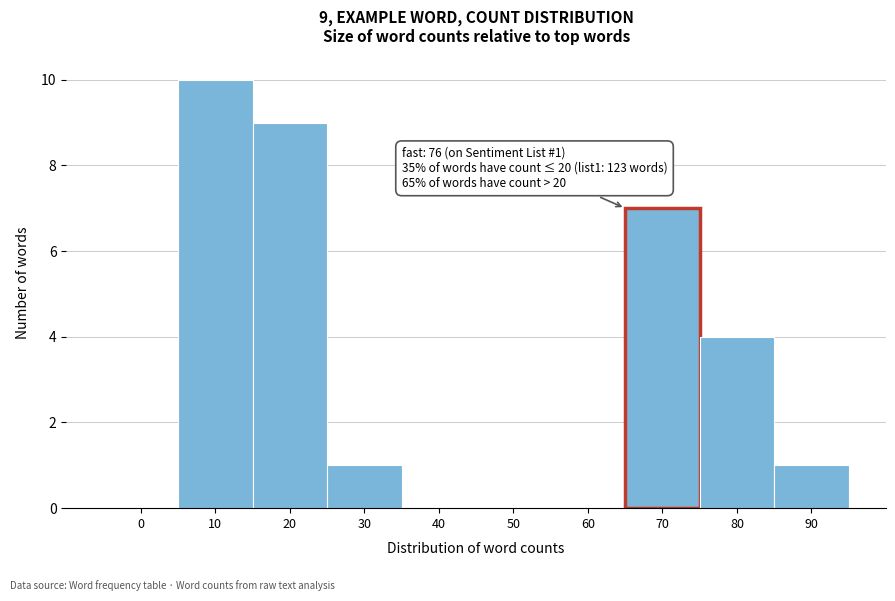

Reading left to right, transcribe all the data shown in this chart.

0=0	10=10	20=9	30=1	40=0	50=0	60=0	70=7	80=4	90=1